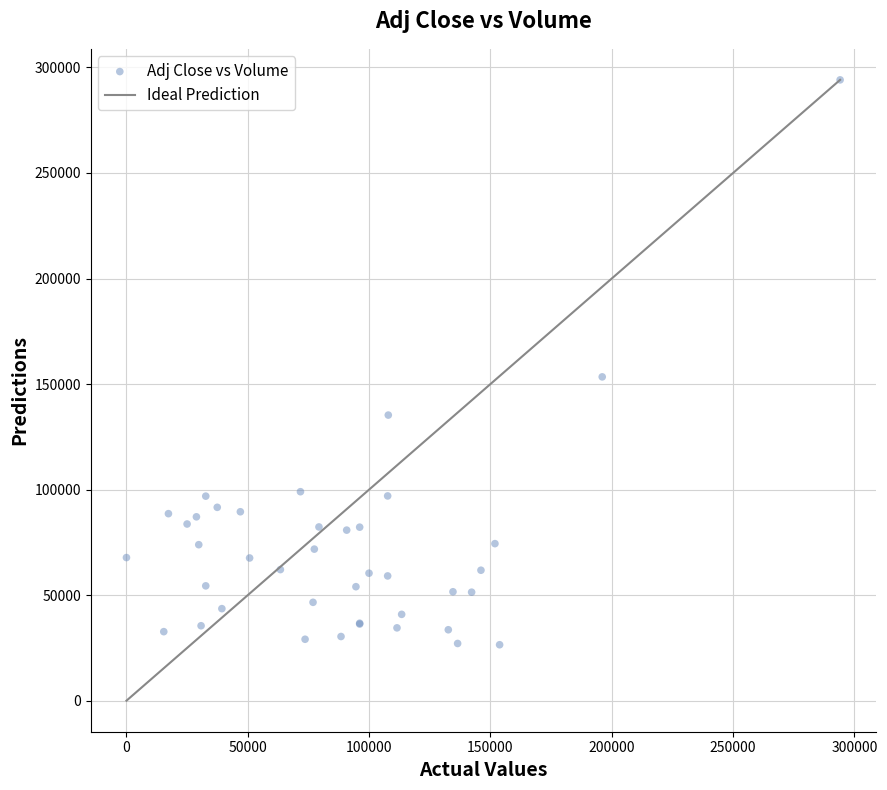

What Y value in the scatter plot is closest to 160300?

153400